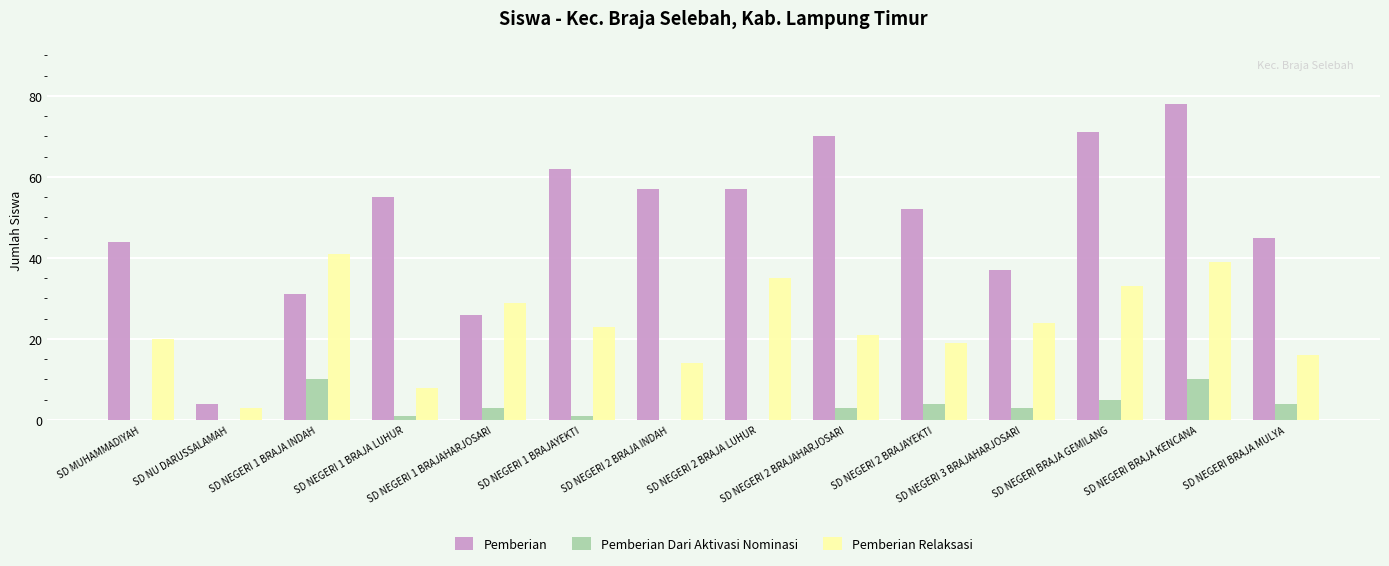

Reading left to right, what are all the values shown in this chart?

Pemberian: 44	4	31	55	26	62	57	57	70	52	37	71	78	45
Pemberian Dari Aktivasi Nominasi: 0	0	10	1	3	1	0	0	3	4	3	5	10	4
Pemberian Relaksasi: 20	3	41	8	29	23	14	35	21	19	24	33	39	16